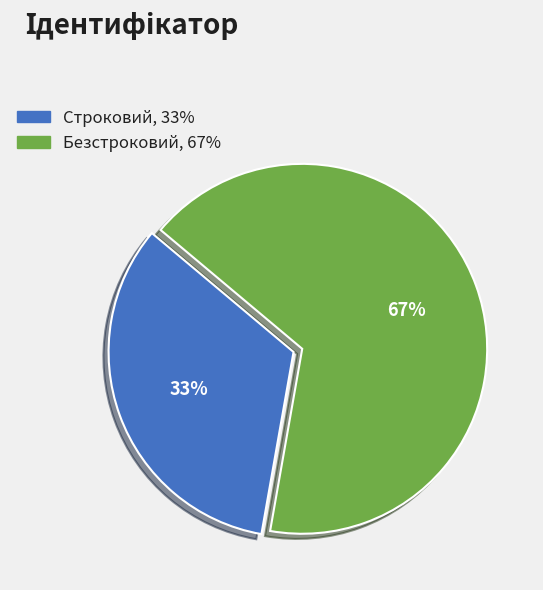

Rank the categories by value from highest to lowest.

Безстроковий, Строковий